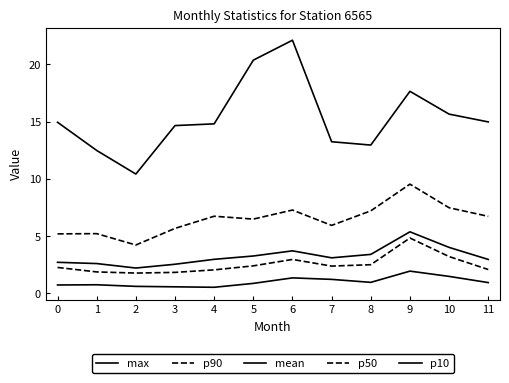

At which category does p50 reach its first local peak?

6